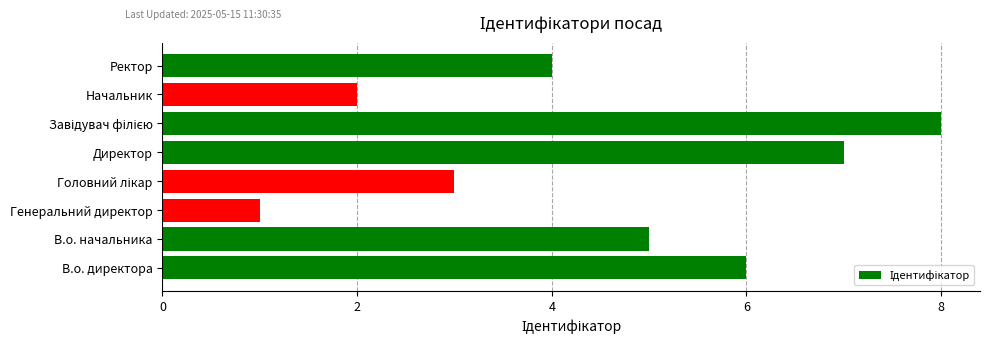

What is the ratio of the value at Ректор to the value at Генеральний директор?

4.0